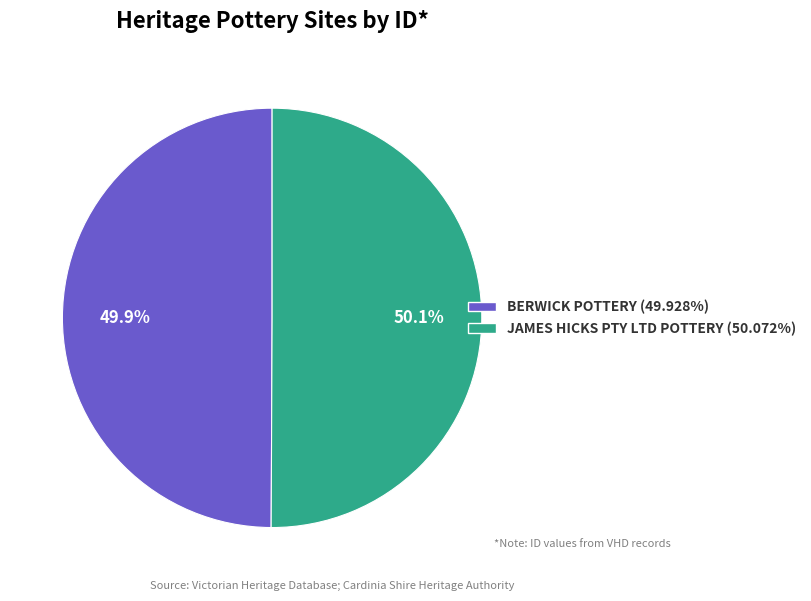

To the nearest percent, what is the combined percentage of BERWICK POTTERY and JAMES HICKS PTY LTD POTTERY?

100%